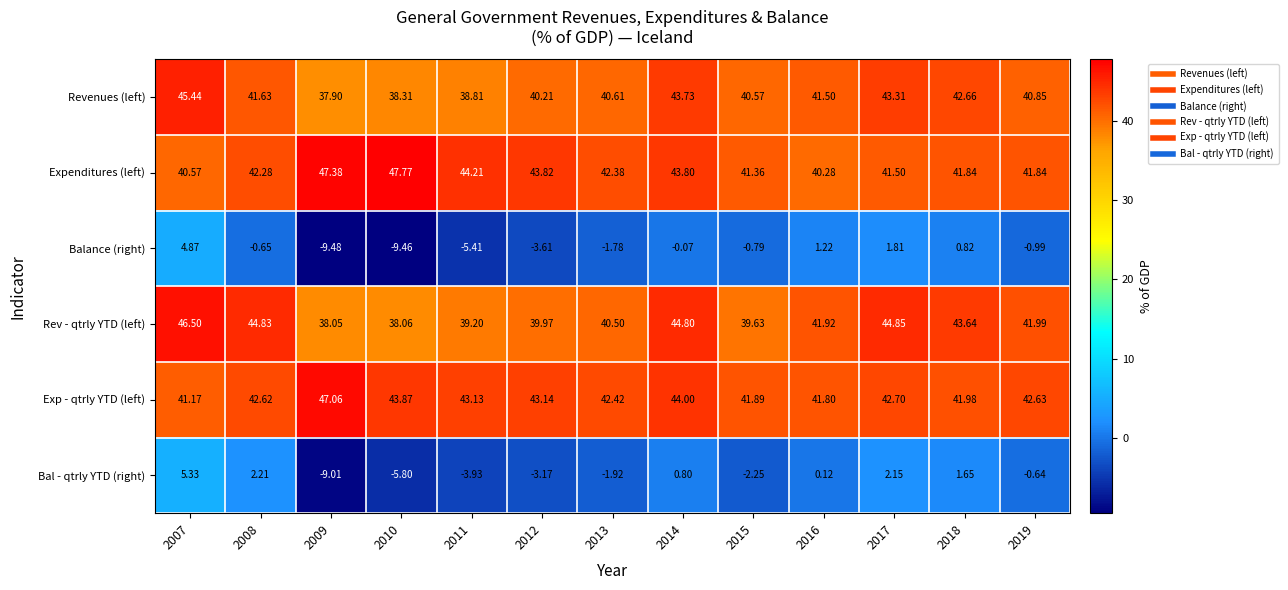

What is the difference between the highest and lowest values at 2016?

41.8